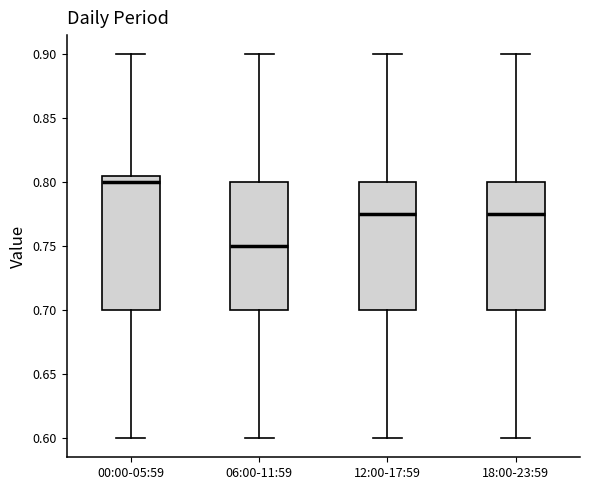

Reading left to right, read every box against the y-axis: the position of its median line, the range the box covers, and the ends of its whiskers. The values are not printed on the chart, so give them approximately, as read against the axis.

00:00-05:59: median 0.800, box 0.700 to 0.805, whiskers 0.600 to 0.900
06:00-11:59: median 0.750, box 0.700 to 0.800, whiskers 0.600 to 0.900
12:00-17:59: median 0.775, box 0.700 to 0.800, whiskers 0.600 to 0.900
18:00-23:59: median 0.775, box 0.700 to 0.800, whiskers 0.600 to 0.900